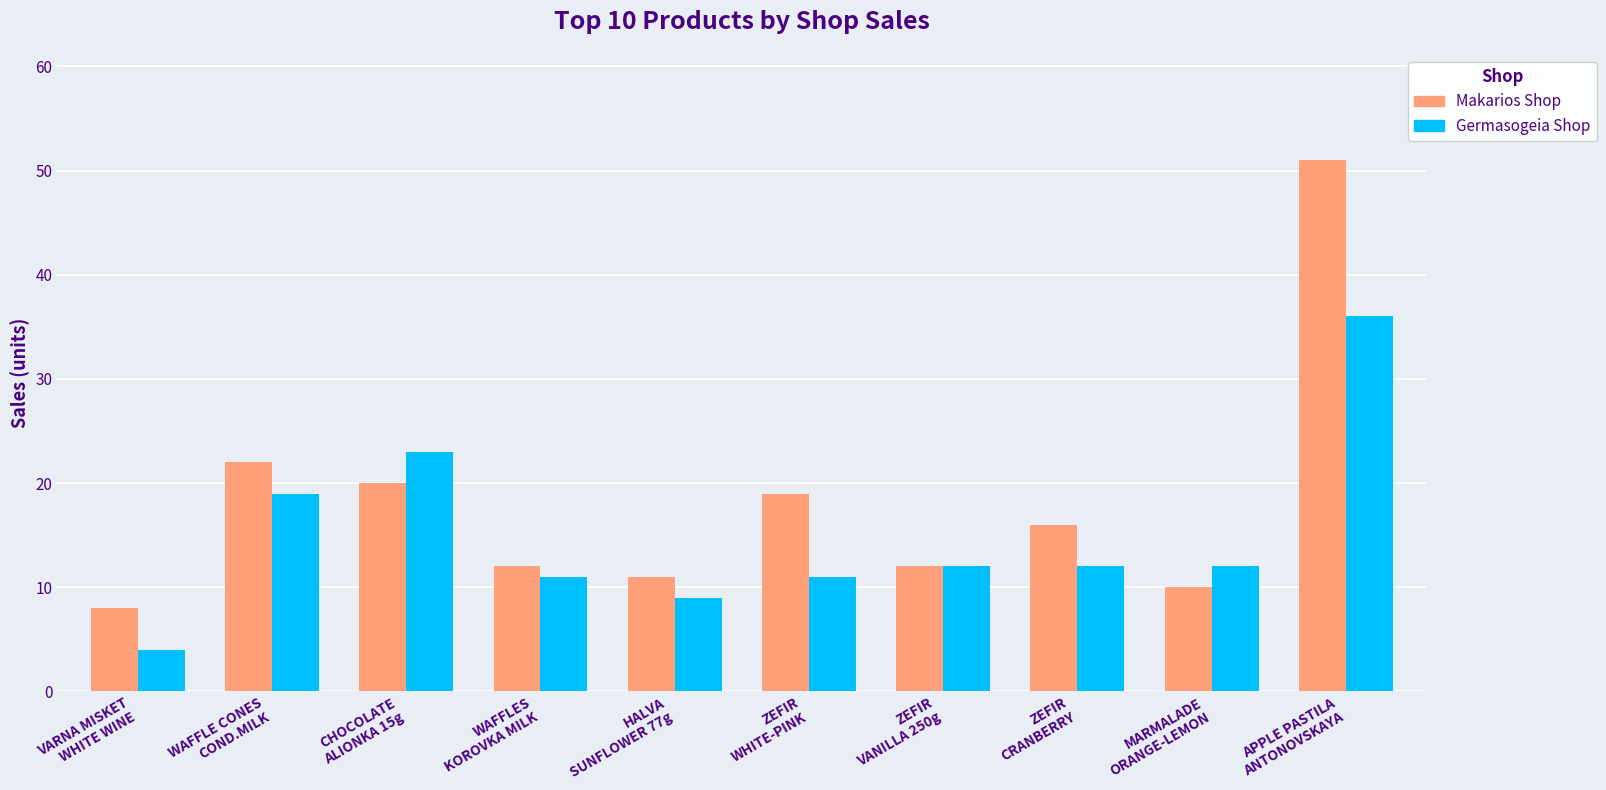

How many values in the Makarios Shop series are below 16?

5